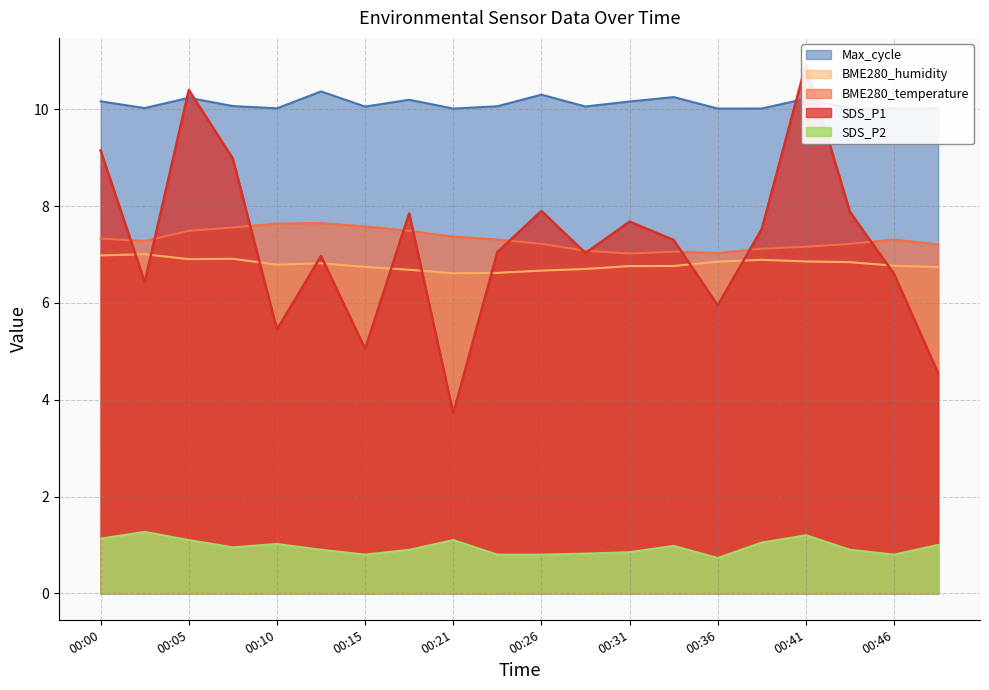

In Max_cycle, how many points are lower than both neighbors (excluding endpoints)?

7